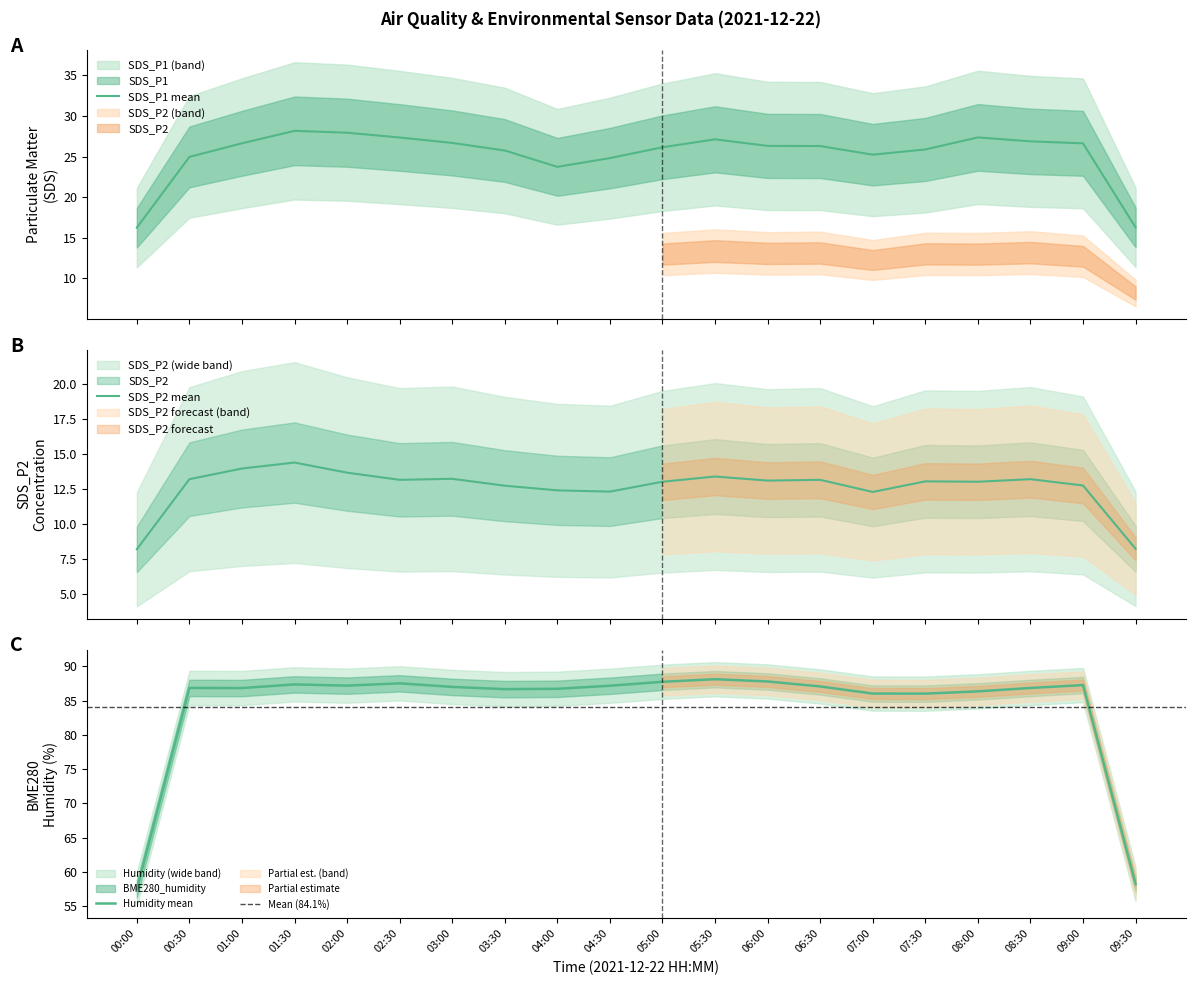

What is the sum of all SDS_P2 values?

260.7